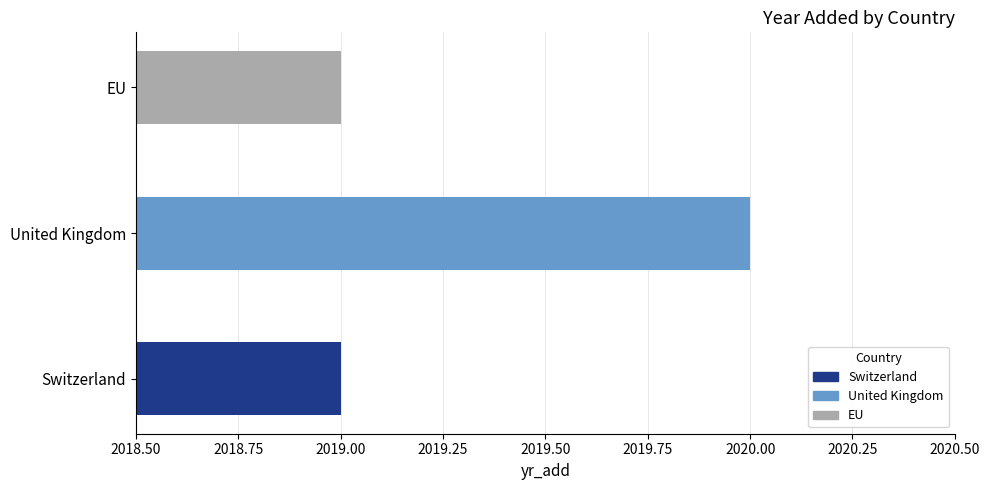

Reading left to right, list all the values displayed in this chart.

2019	2020	2019